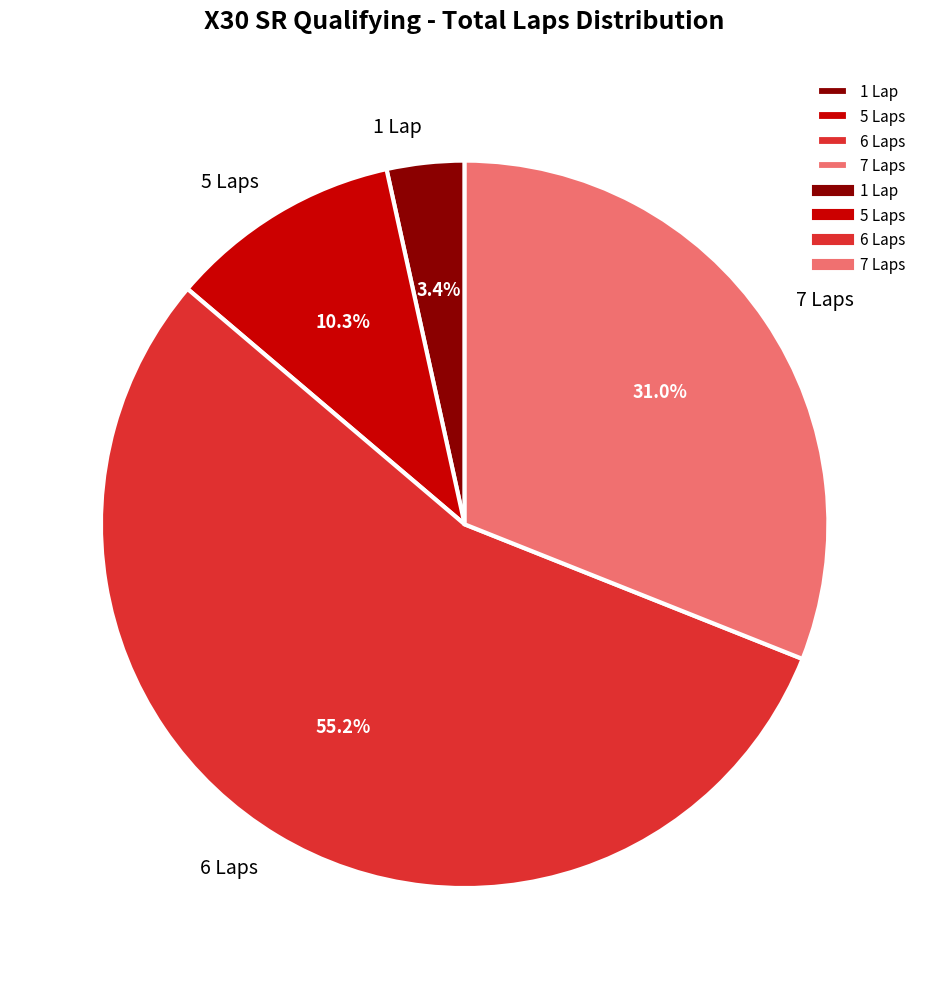

Count the number of slices in the pie.

4